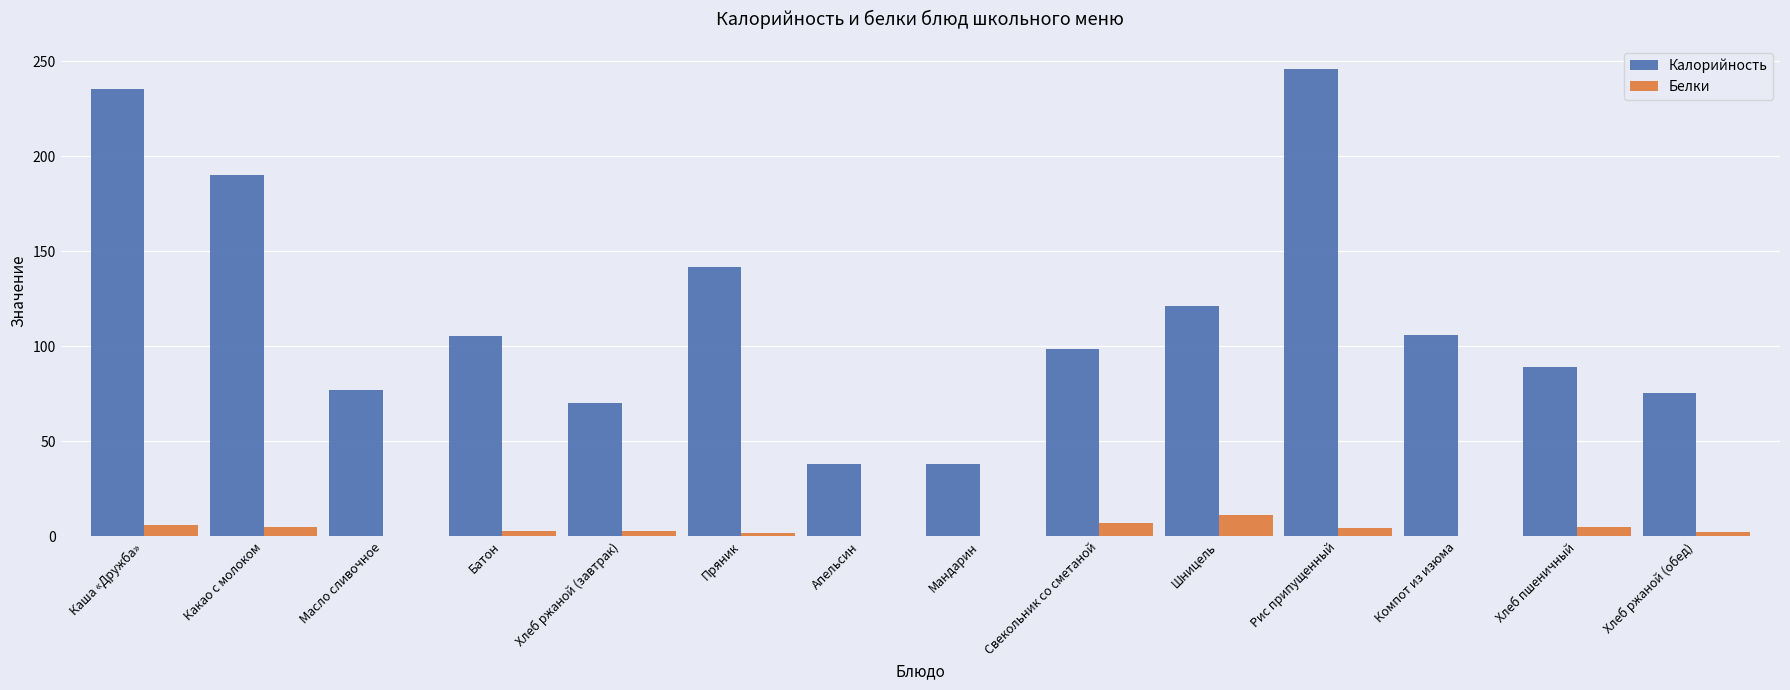

What is the highest value of the Калорийность series?

245.6